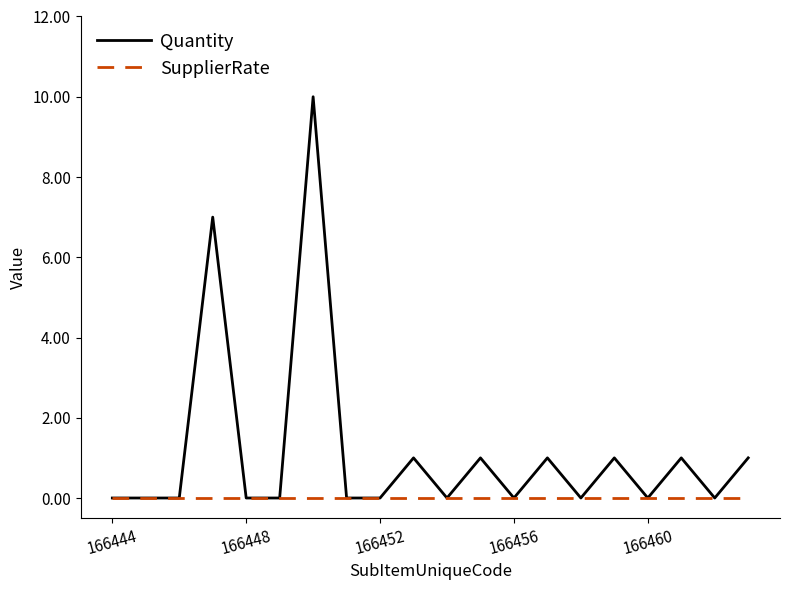

List the series in order of their overall mean, highest first.

Quantity, SupplierRate